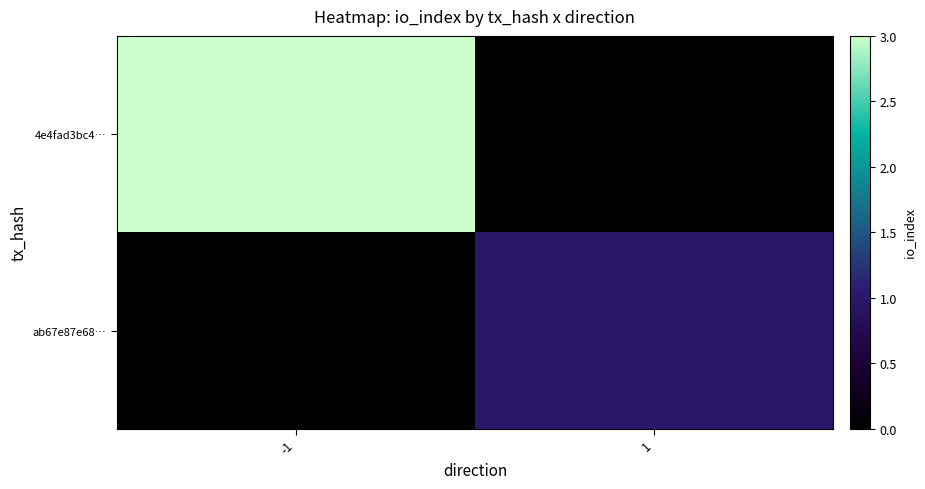

At which category does the chart reach its minimum across all series?

1